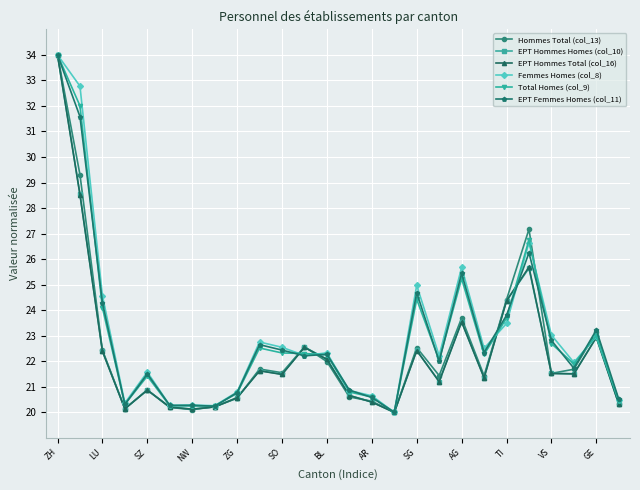

What is the minimum value for Femmes Homes (col_8)?

20.0